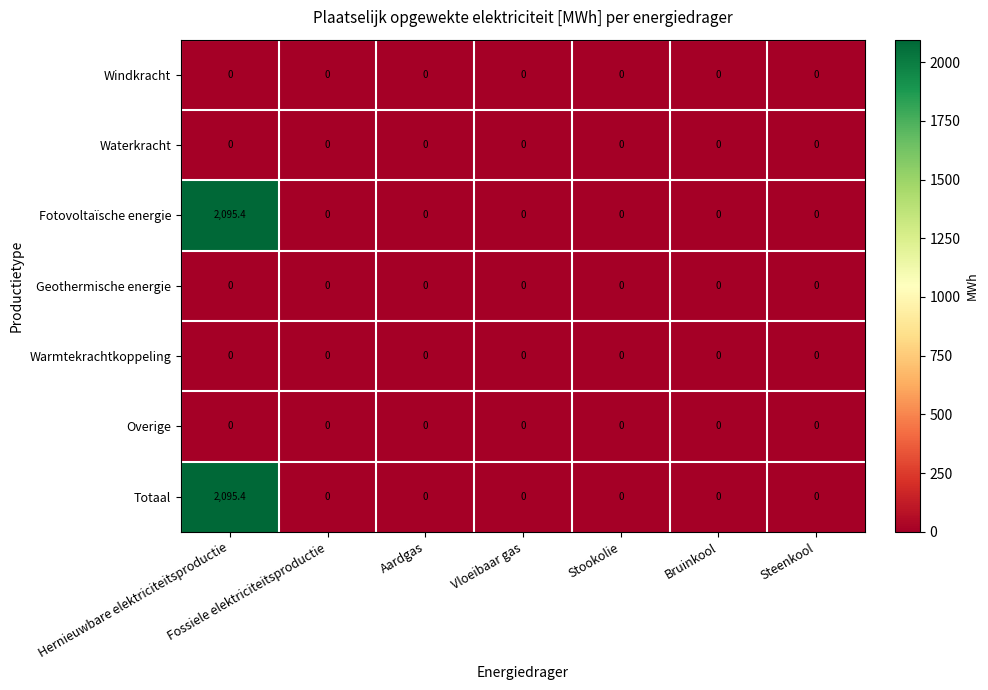

The Geothermische energie series shows 0.0 at Vloeibaar gas. True or false?

True